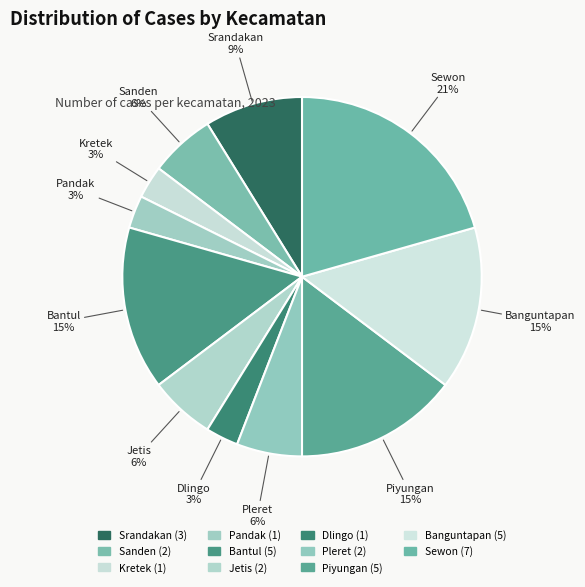

How many slices are in this pie chart?

11